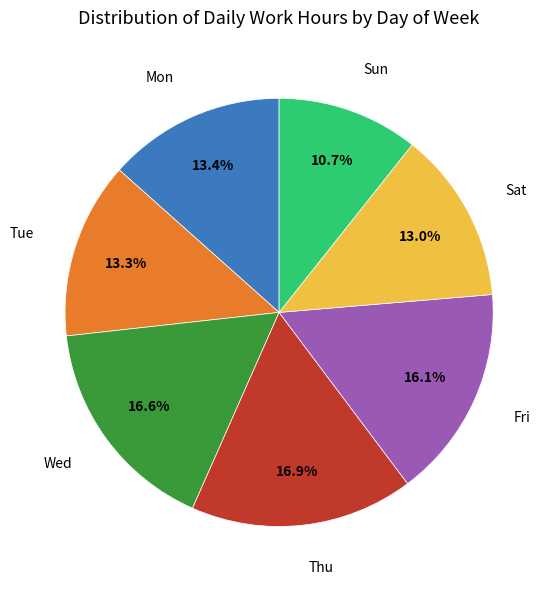

Is there any slice that represents more than half of the pie?

No